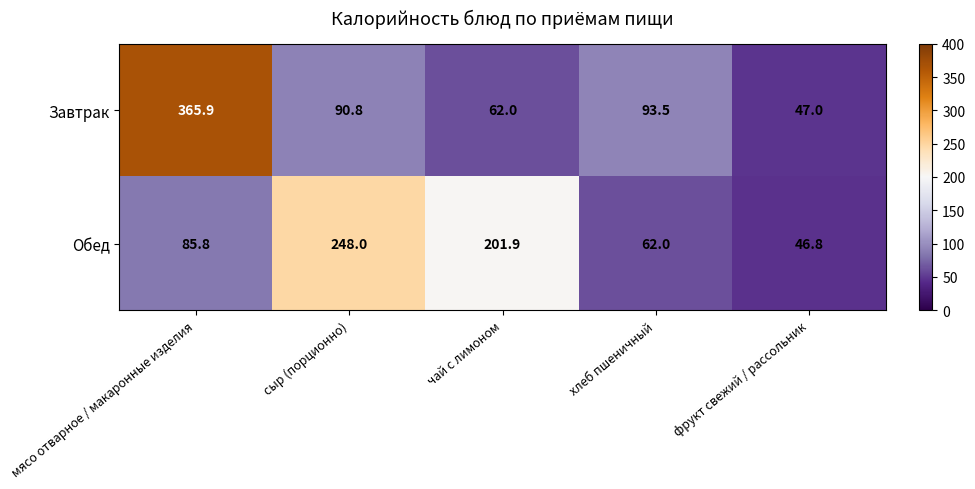

What is the difference between the Обед values at фрукт свежий / рассольник and чай с лимоном?

155.1